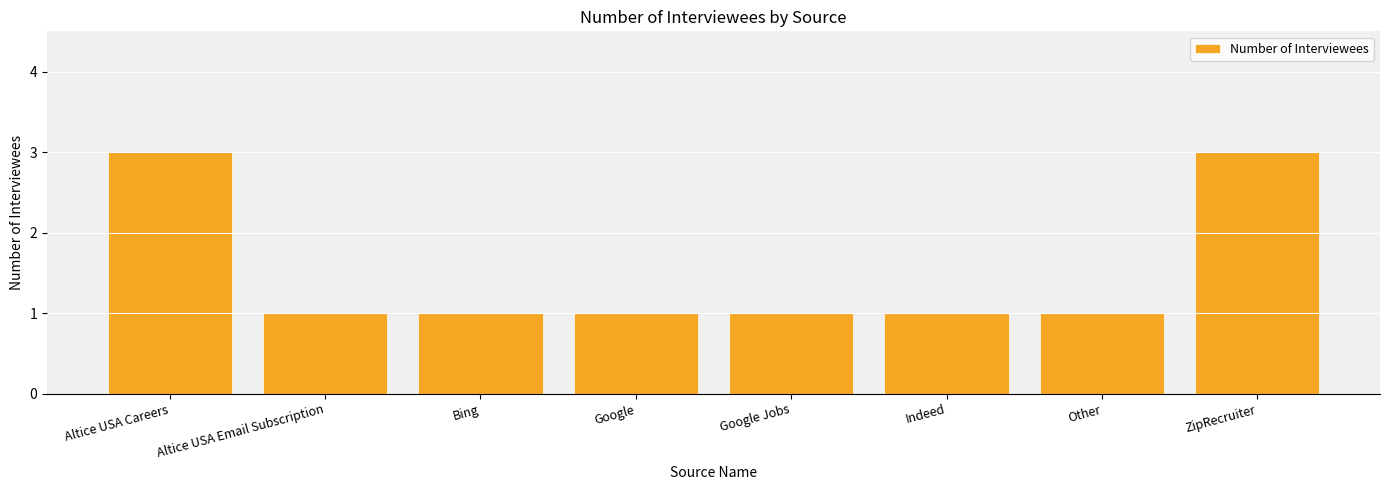

Reading left to right, what are all the values shown in this chart?

Altice USA Careers=3	Altice USA Email Subscription=1	Bing=1	Google=1	Google Jobs=1	Indeed=1	Other=1	ZipRecruiter=3